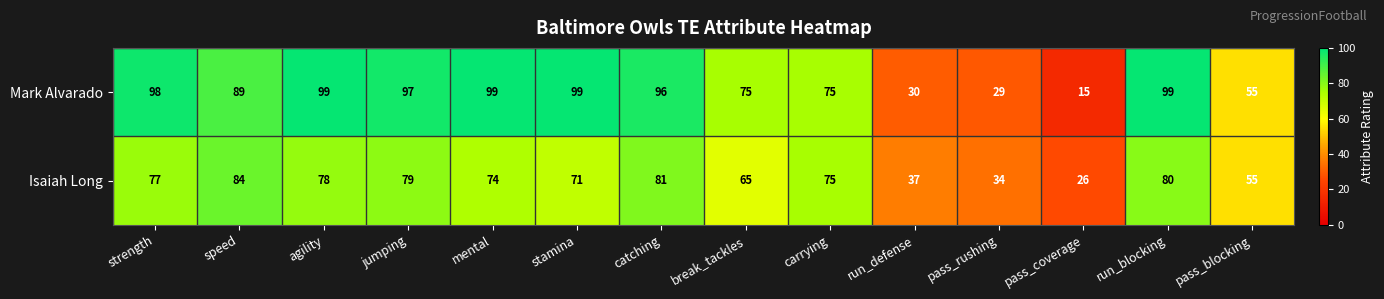

Rank the series by their maximum value, from lowest to highest.

Isaiah Long, Mark Alvarado